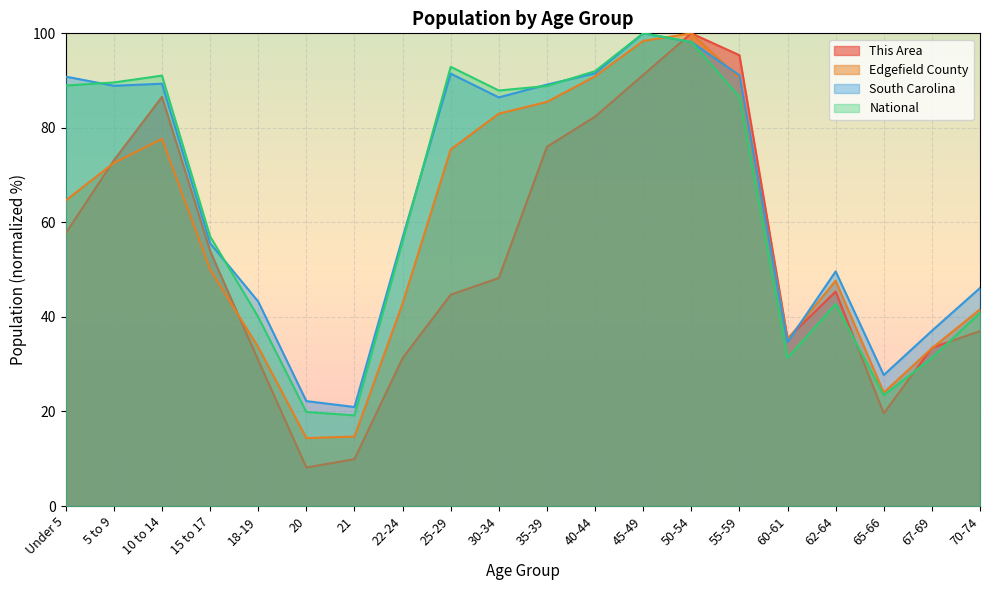

At 18-19, list the series in order from largest to smallest.

South Carolina, National, Edgefield County, This Area